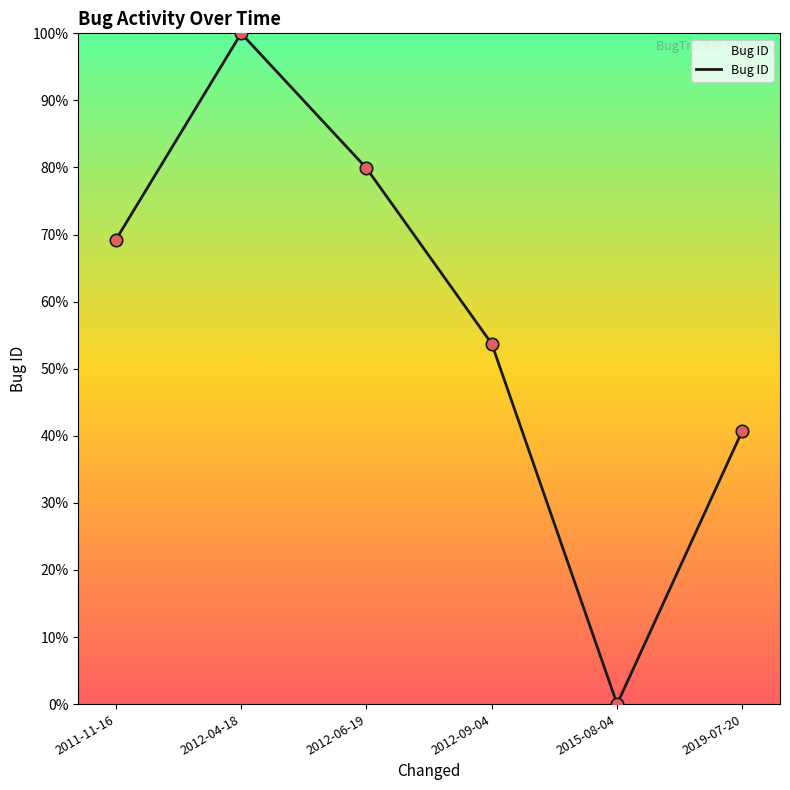

Which has a higher value, 2012-06-19 or 2012-09-04?

2012-06-19